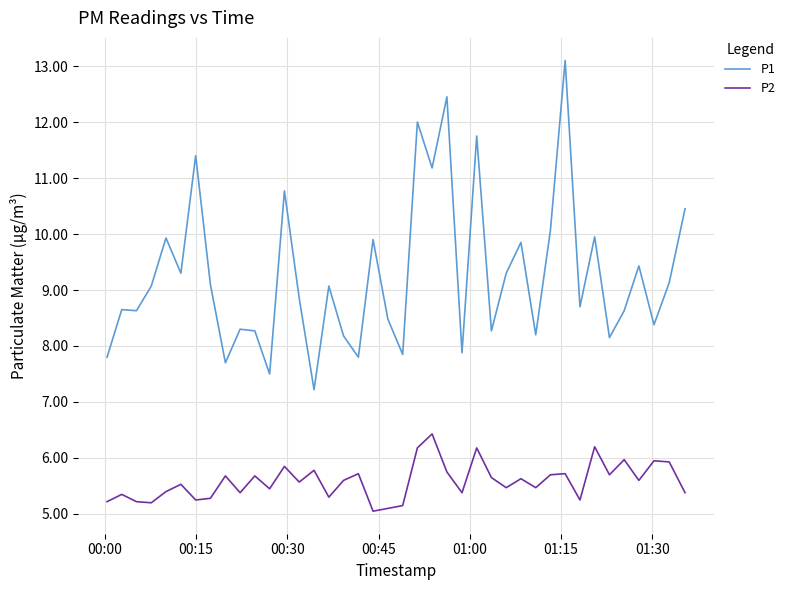

Which series has the largest total across all categories?

P1